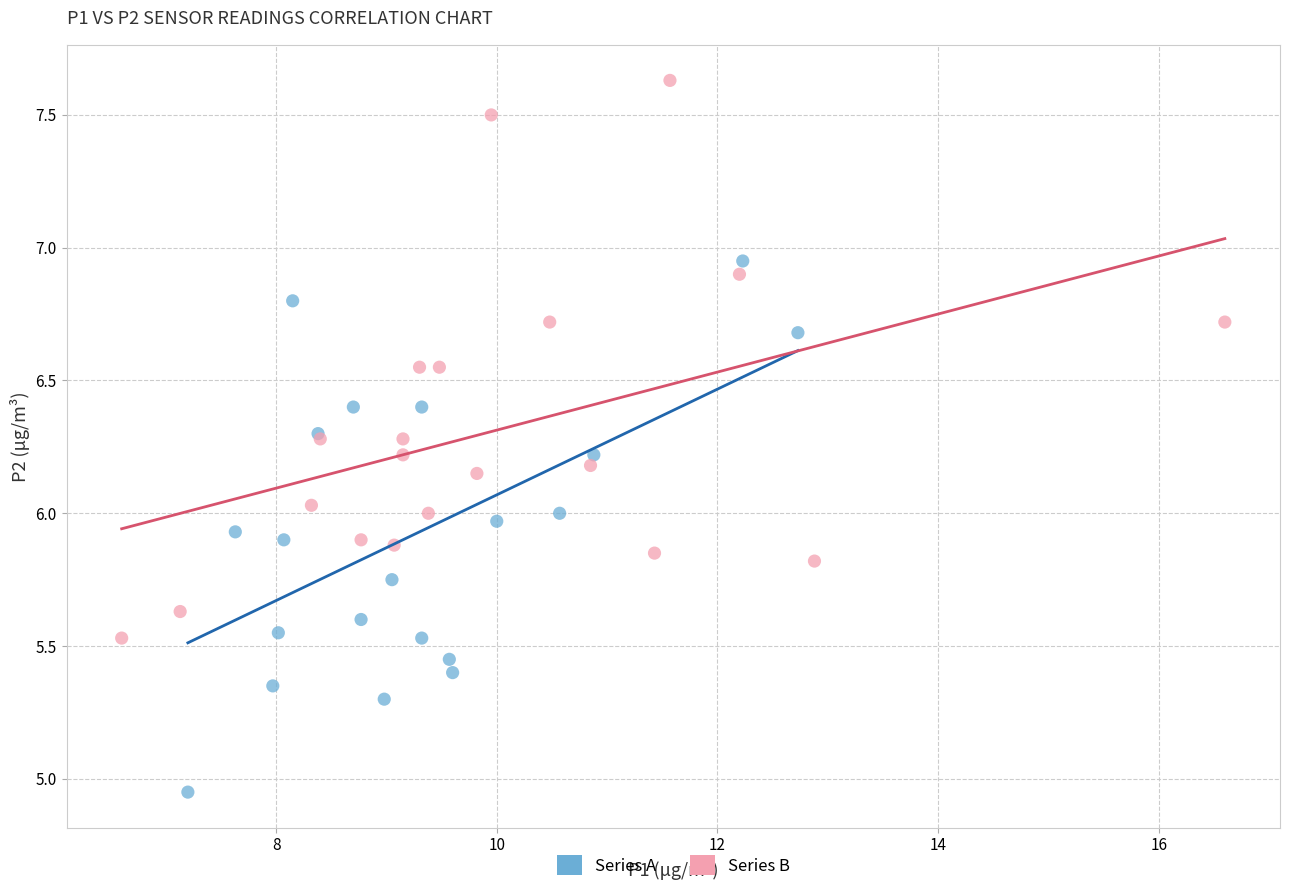

Which series reaches the minimum Y coordinate?

Series A